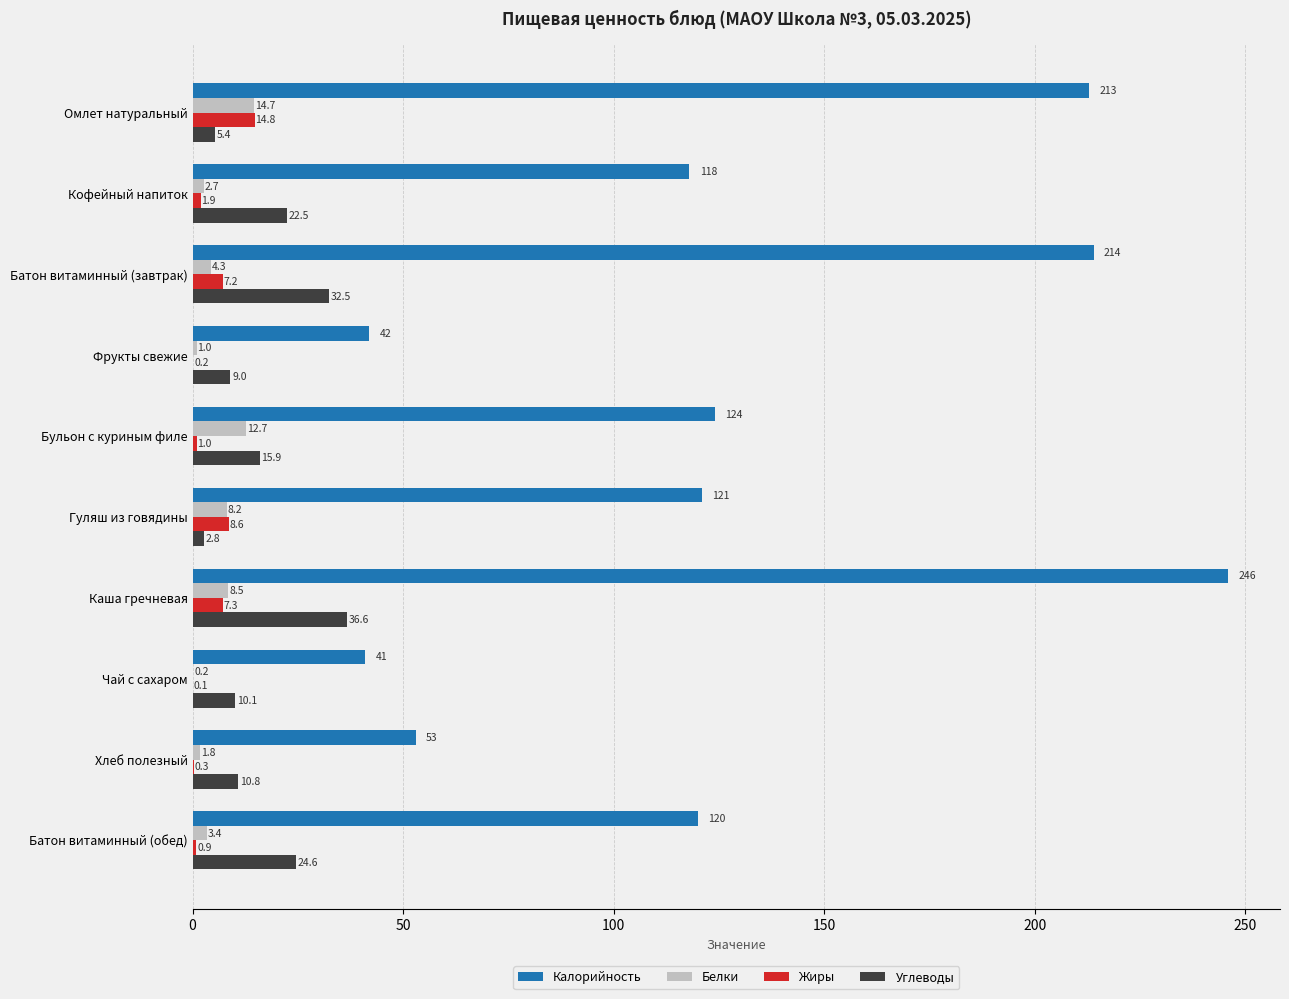

What is the sum of all Белки values?

57.5